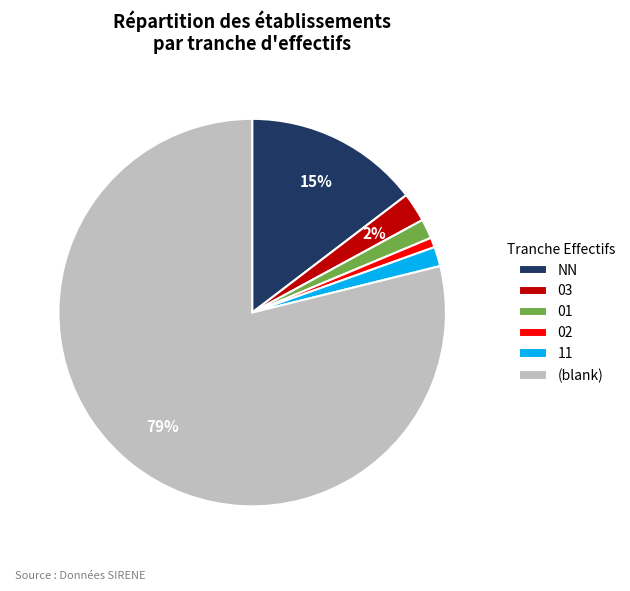

What is the majority slice?

(blank)